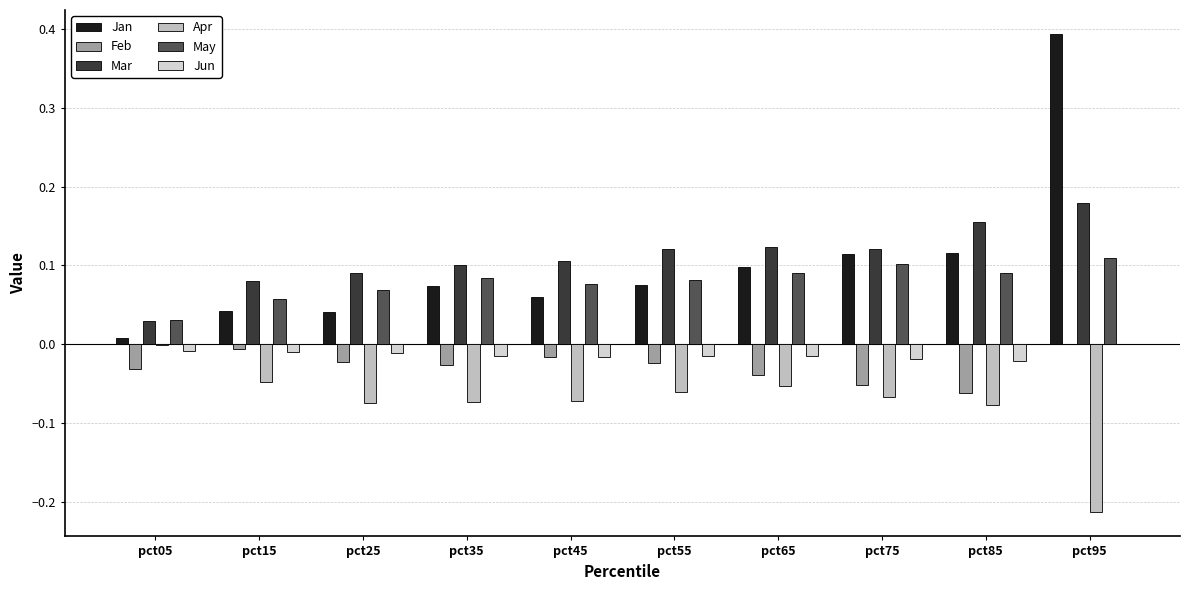

How many data points does each series have?

10